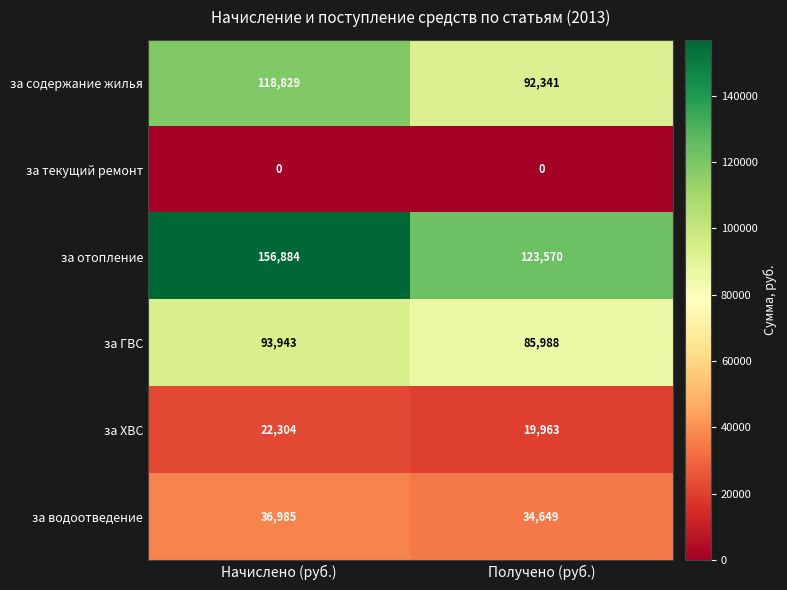

What is the average value of the за водоотведение series?

35817